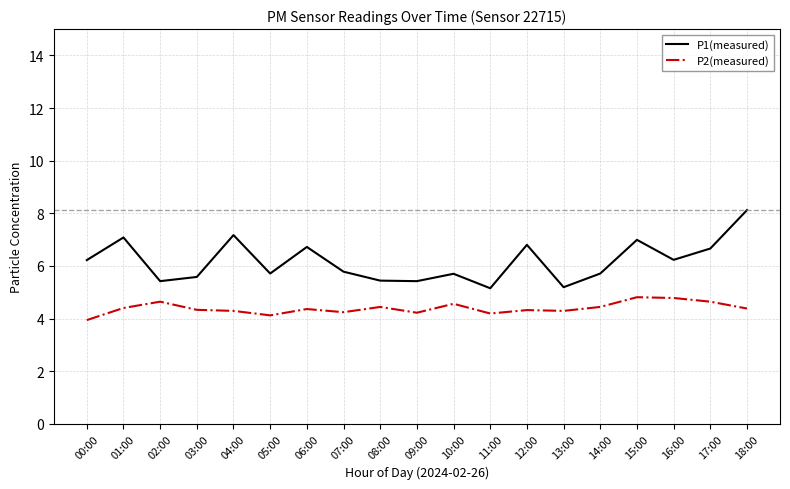

The P1(measured) series shows 8.6 at 03:00. True or false?

False